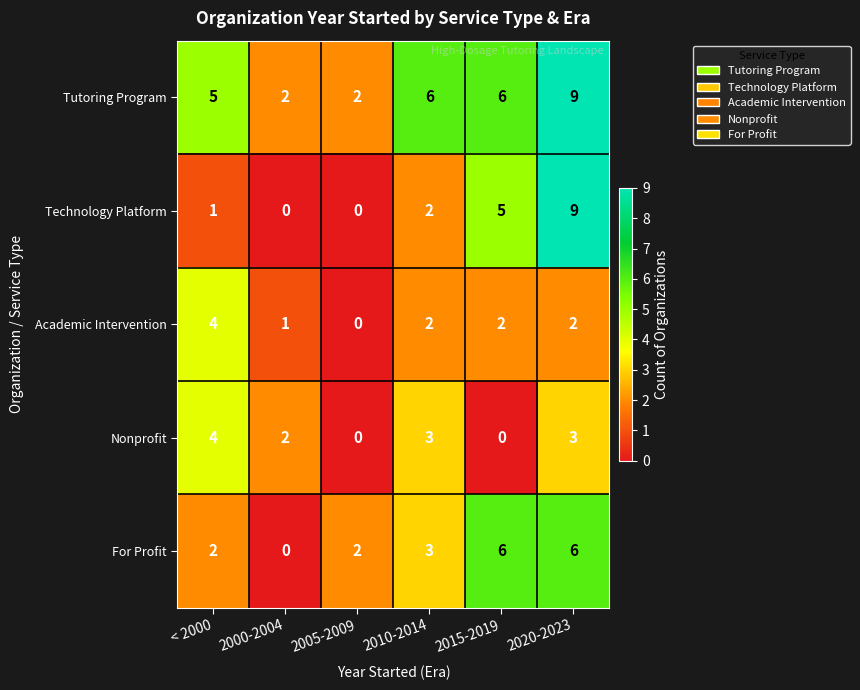

How many data points in Nonprofit are less than 3?

3